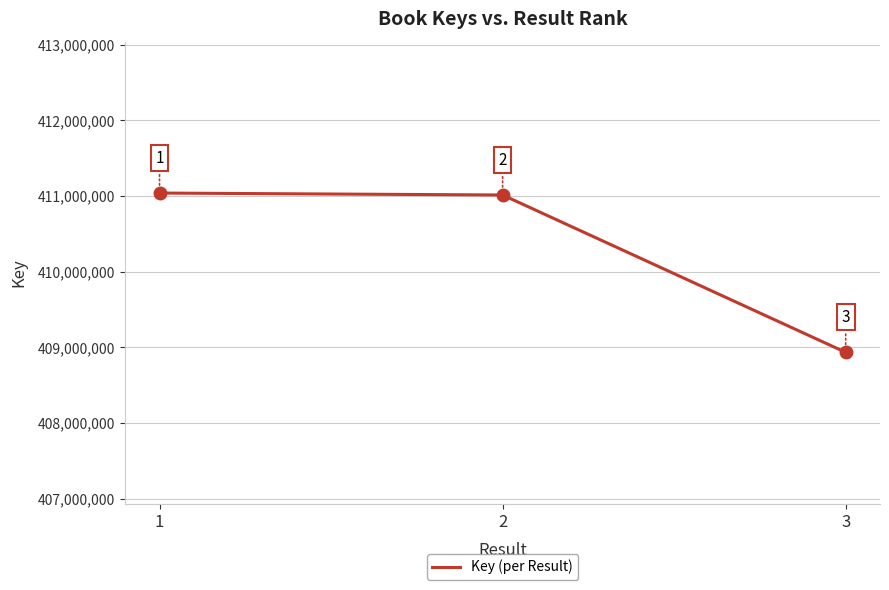

Does the chart have visible grid lines?

Yes